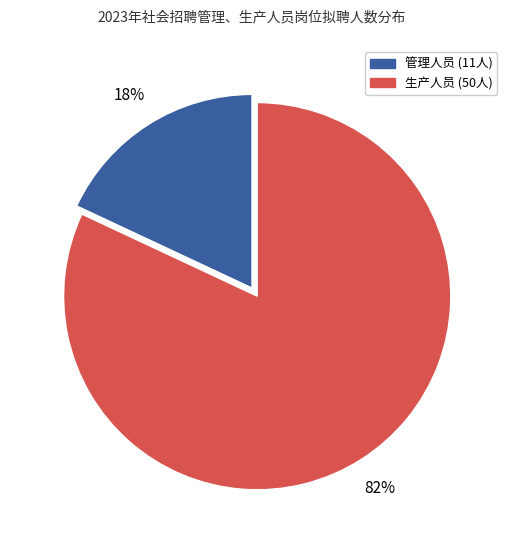

Is there a majority slice in this chart?

Yes